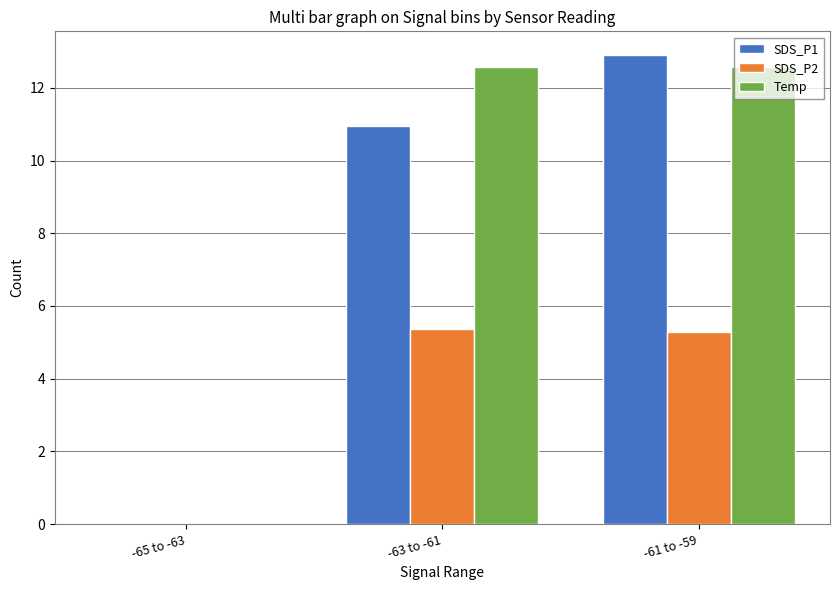

Are the bars horizontal?

No